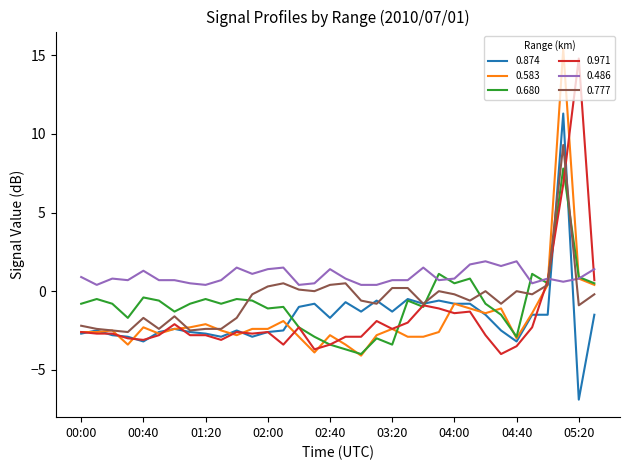

Which series has the largest total across all categories?

0.486